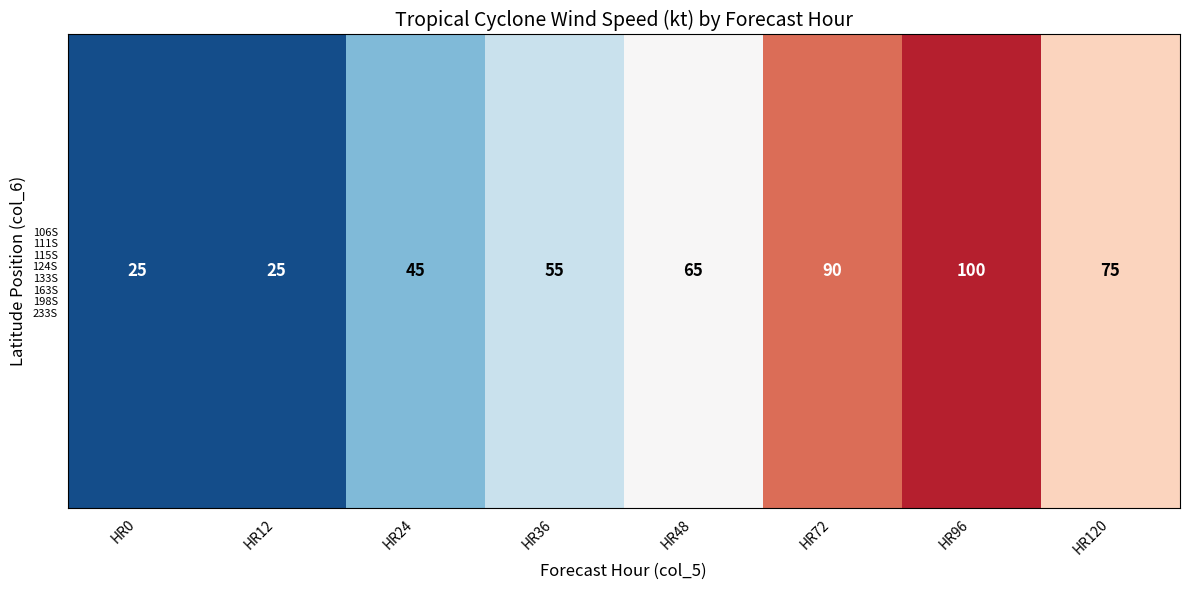

What is the difference between the maximum and minimum values?

75